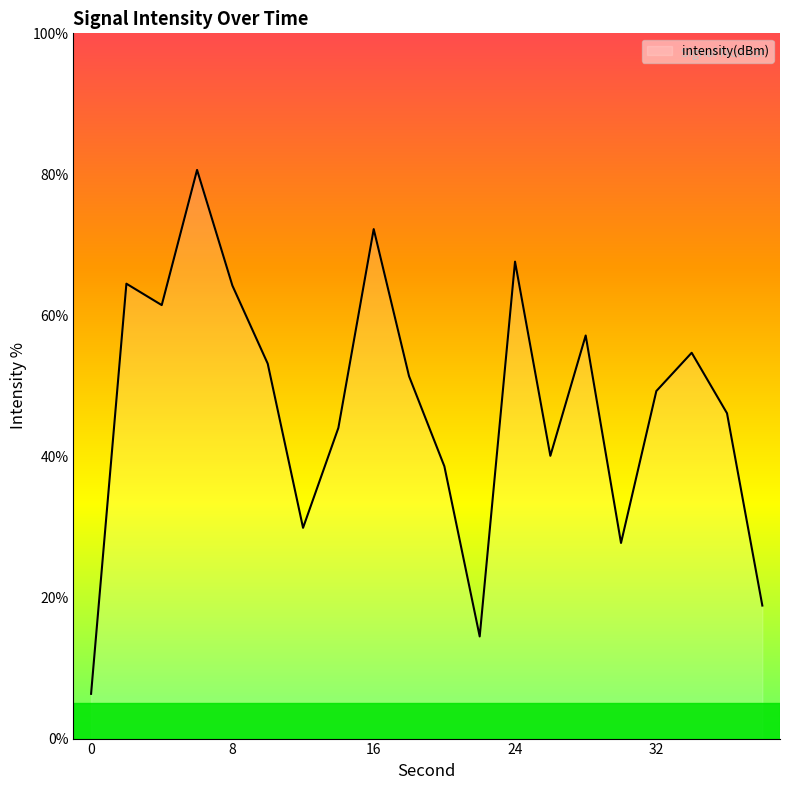

What is the greatest value displayed?

80.6